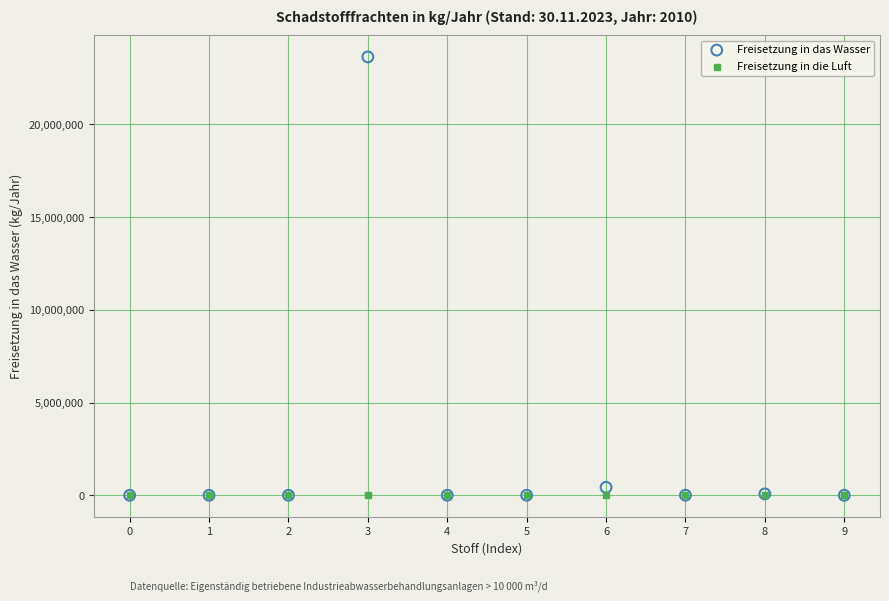

What are all the series names shown in the legend?

Freisetzung in das Wasser, Freisetzung in die Luft